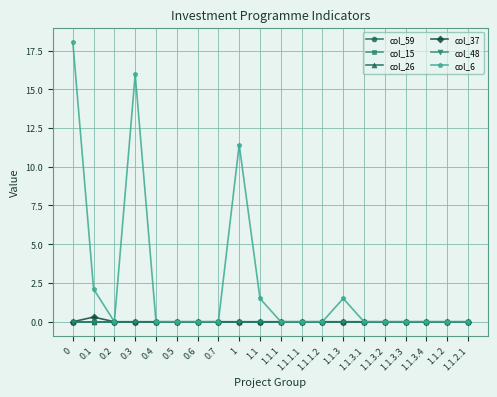

Does the chart have visible grid lines?

Yes